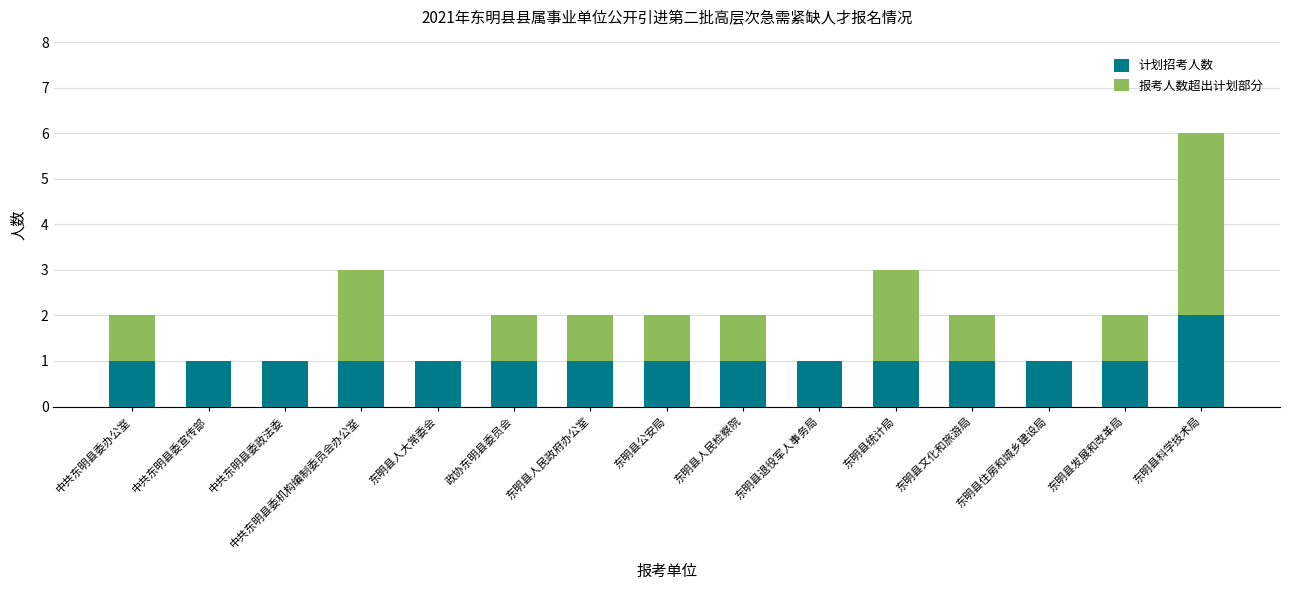

Does the chart contain stacked bars?

Yes